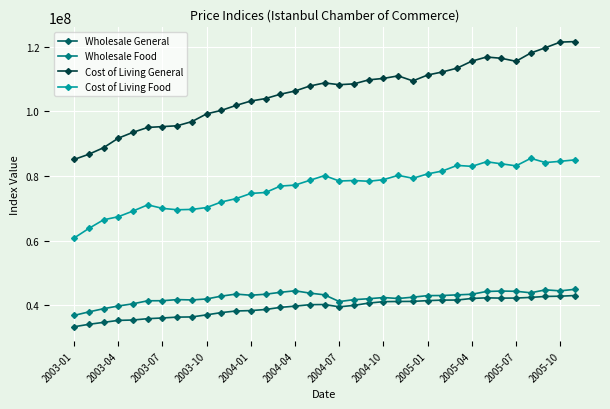

True or false: Wholesale General has more than 1 points higher than both neighbors.

True